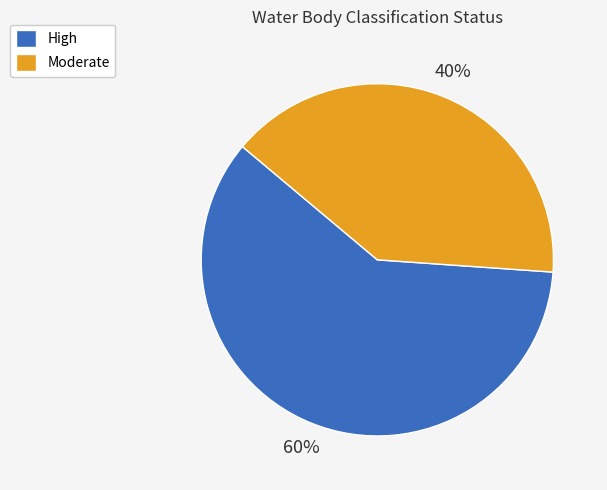

To the nearest percent, what is the difference between the Moderate and High slice percentages?

20%